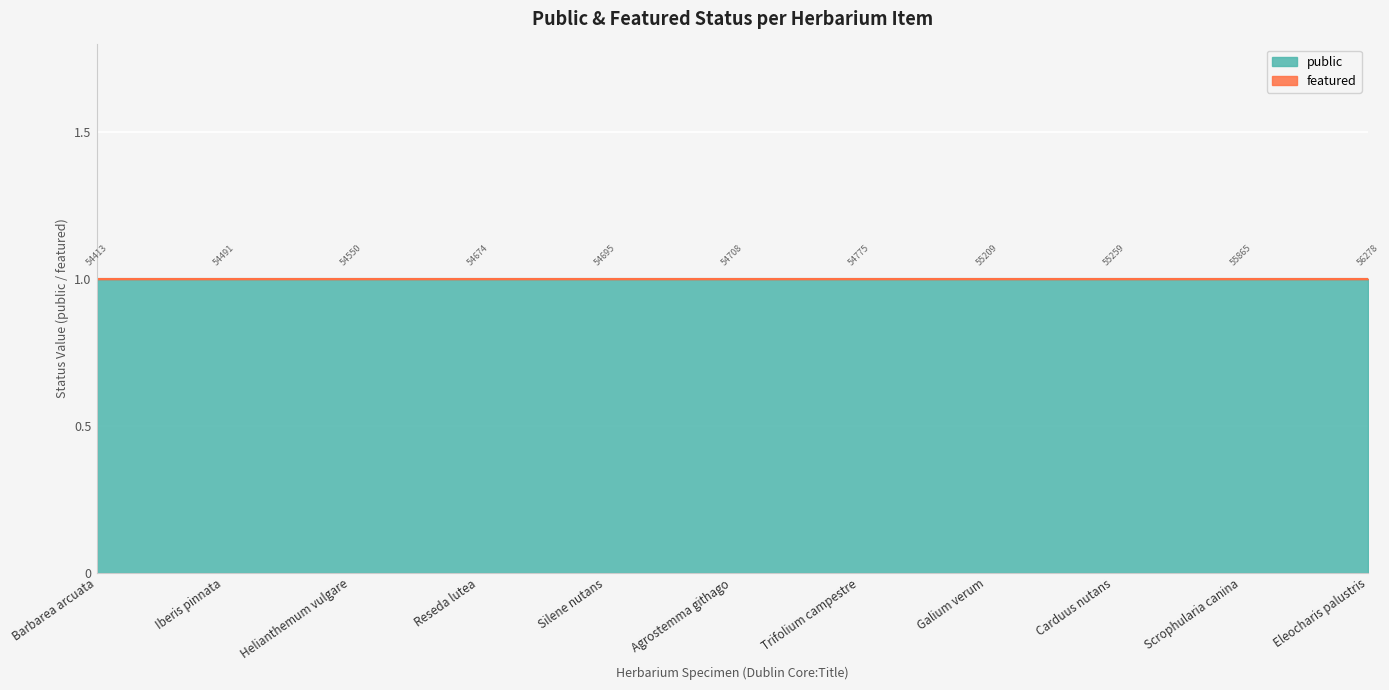

How many distinct data groups are displayed?

2